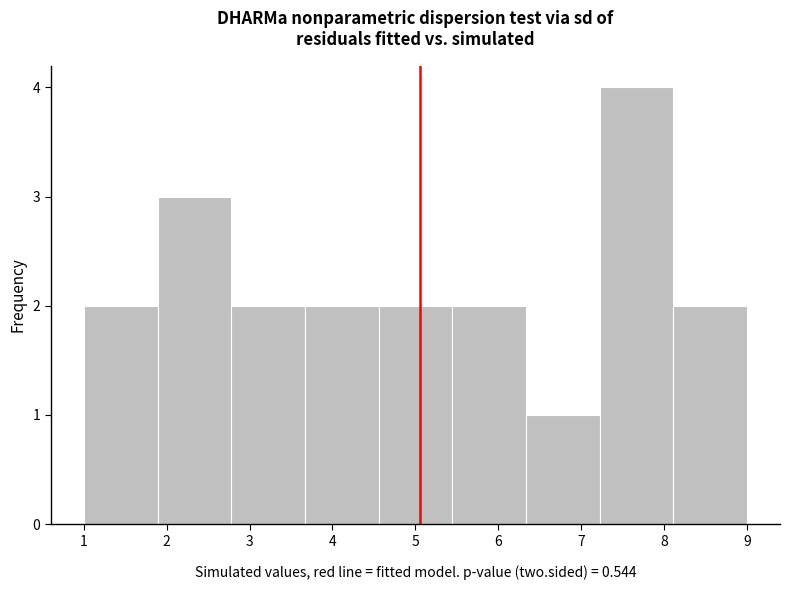

Which range on the x-axis has the tallest bar?

7.2 to 8.1